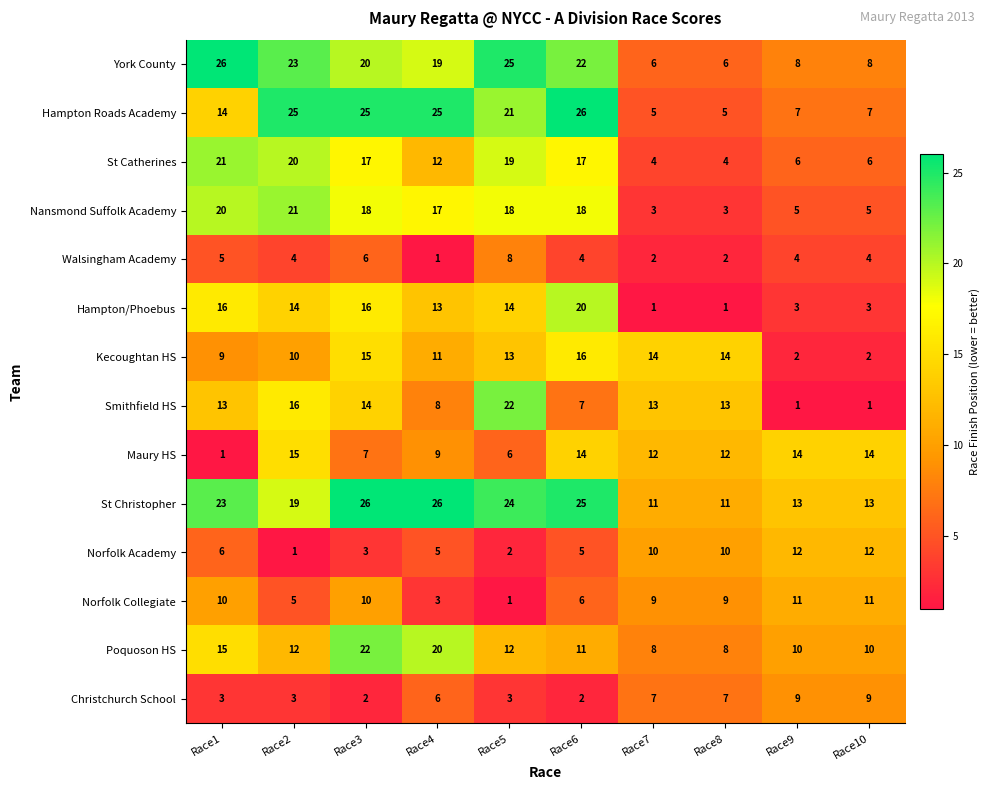

What is the difference between the maximum and second lowest values in the York County series?

20